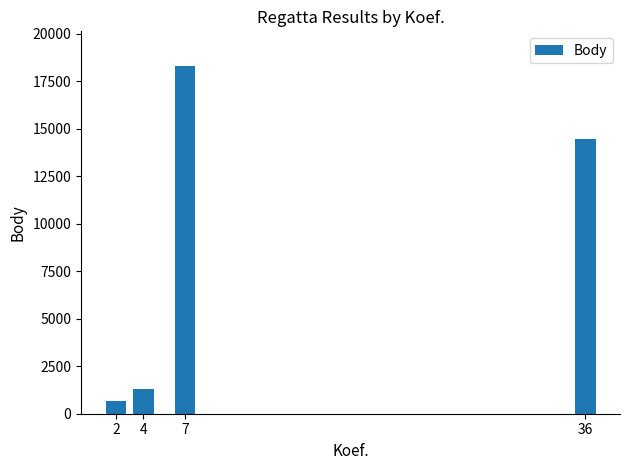

What is the value of the 4th bar from the left?

14473